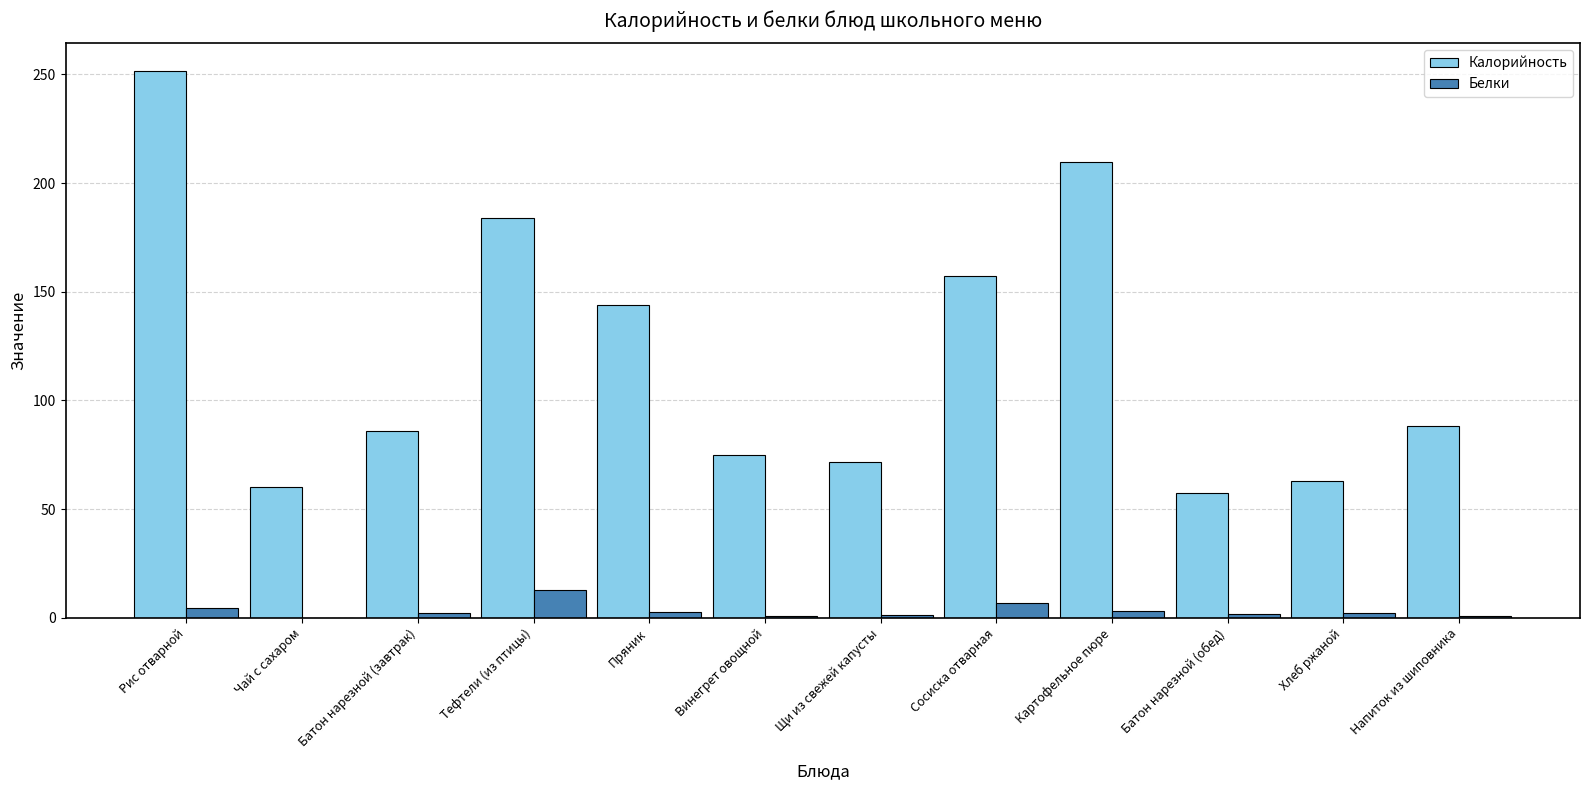

At which label is Калорийность closest to 154?

Сосиска отварная